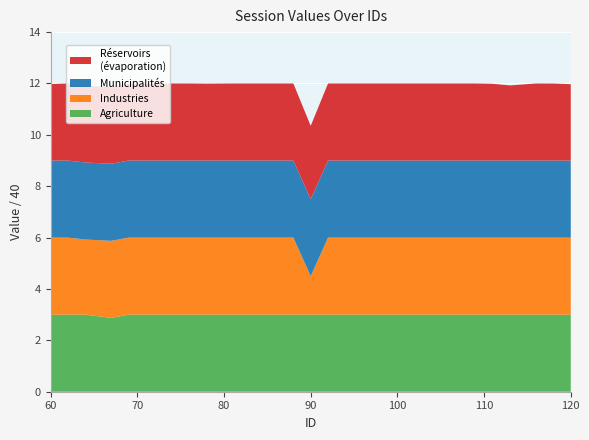

What is the total value across all series at 120?

12.0